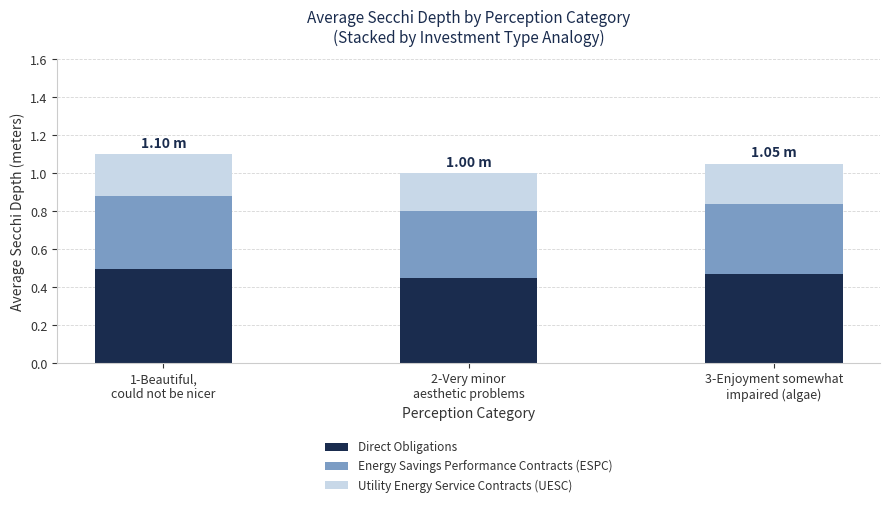

What is the sum of all Direct Obligations values?

1.4